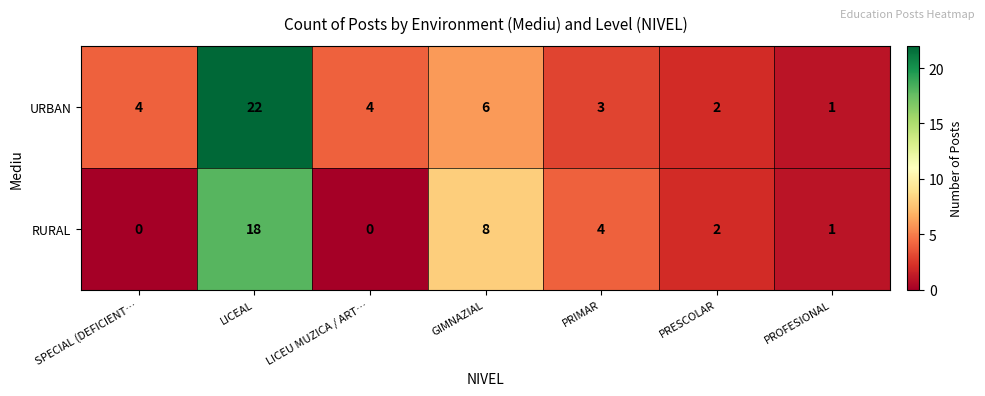

Between LICEAL and PROFESIONAL, which series saw the biggest shift?

URBAN